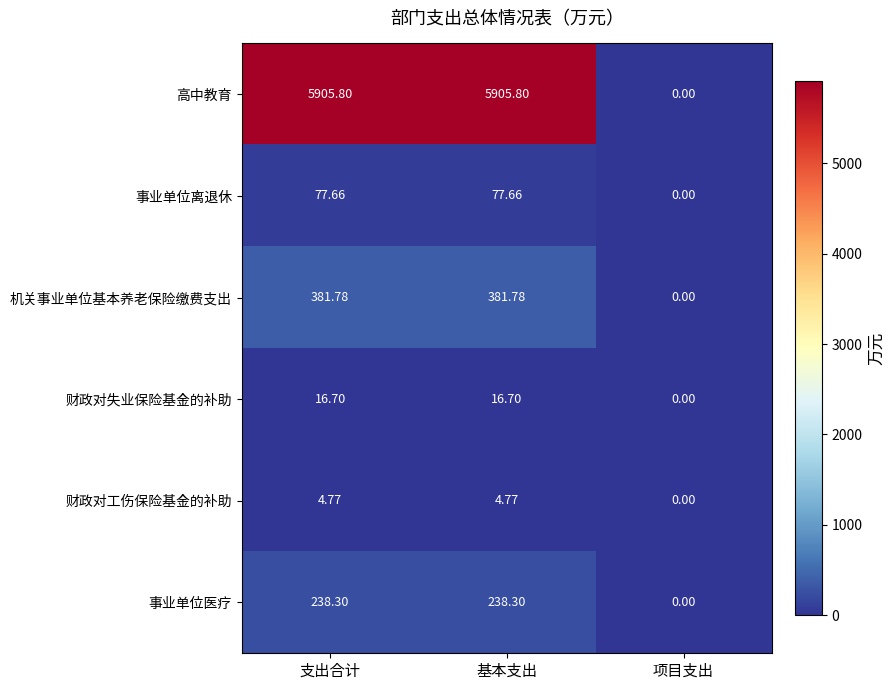

Rank the series at 基本支出 from lowest to highest value.

财政对工伤保险基金的补助, 财政对失业保险基金的补助, 事业单位离退休, 事业单位医疗, 机关事业单位基本养老保险缴费支出, 高中教育